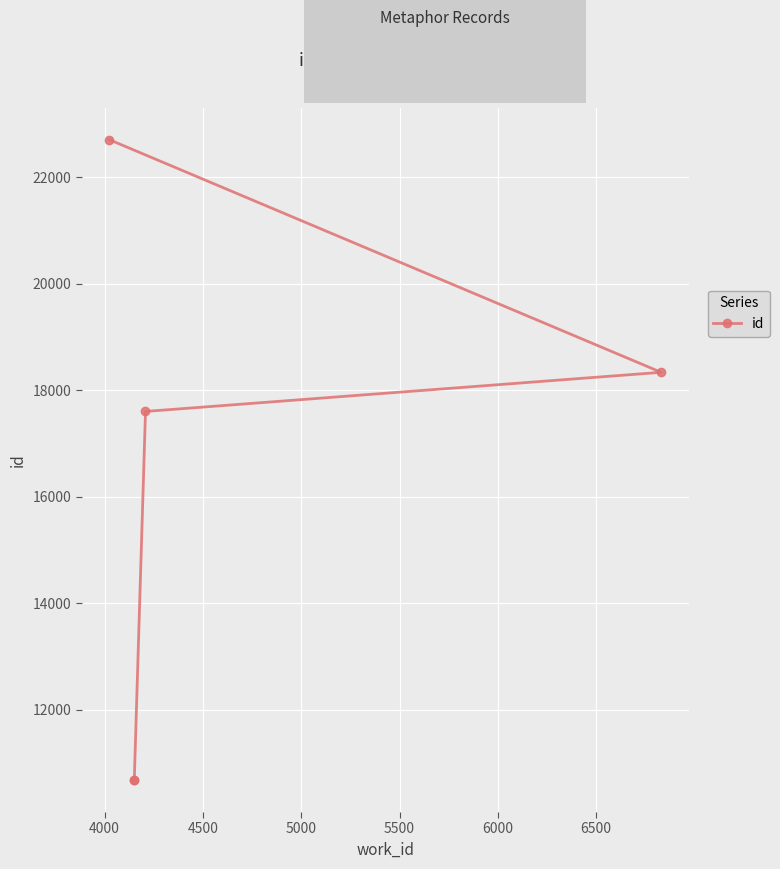

True or false: the data shows 7000 at 4500.

False